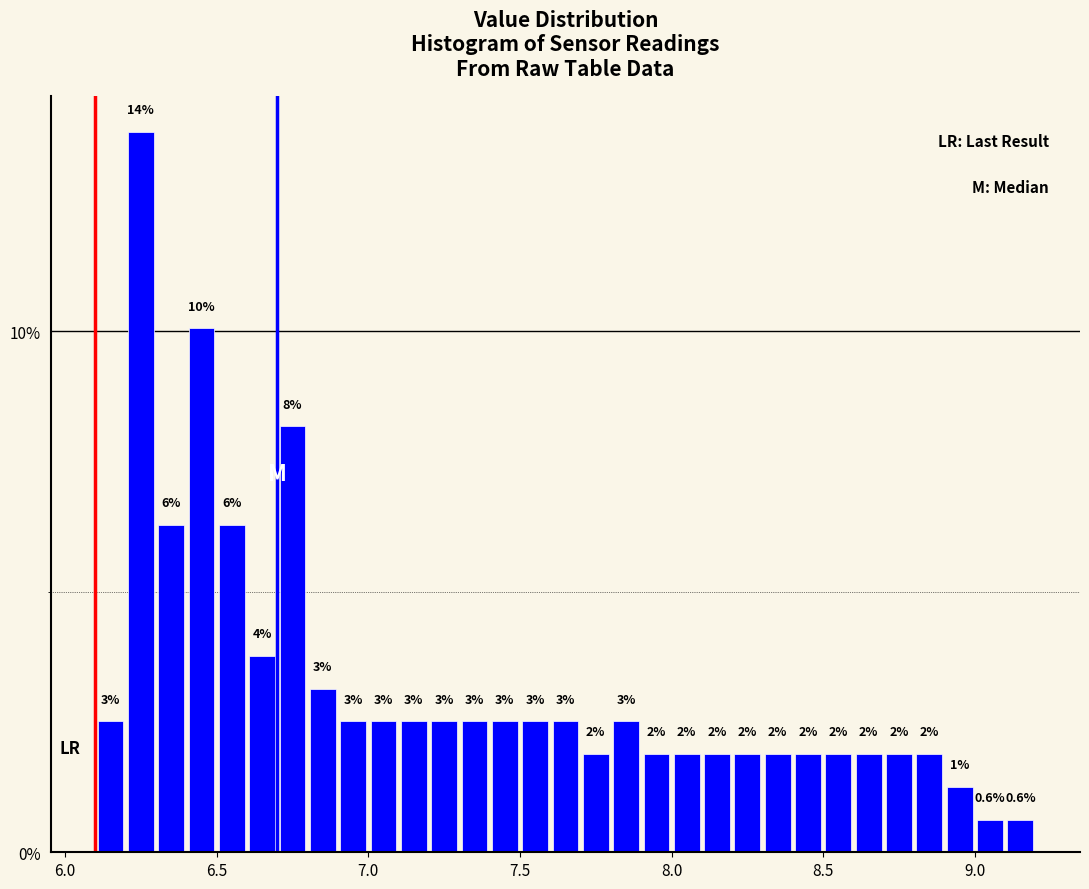

Around what value on the x-axis is the tallest bar? Give the approximate position of its centre, as read against the axis.

6.25